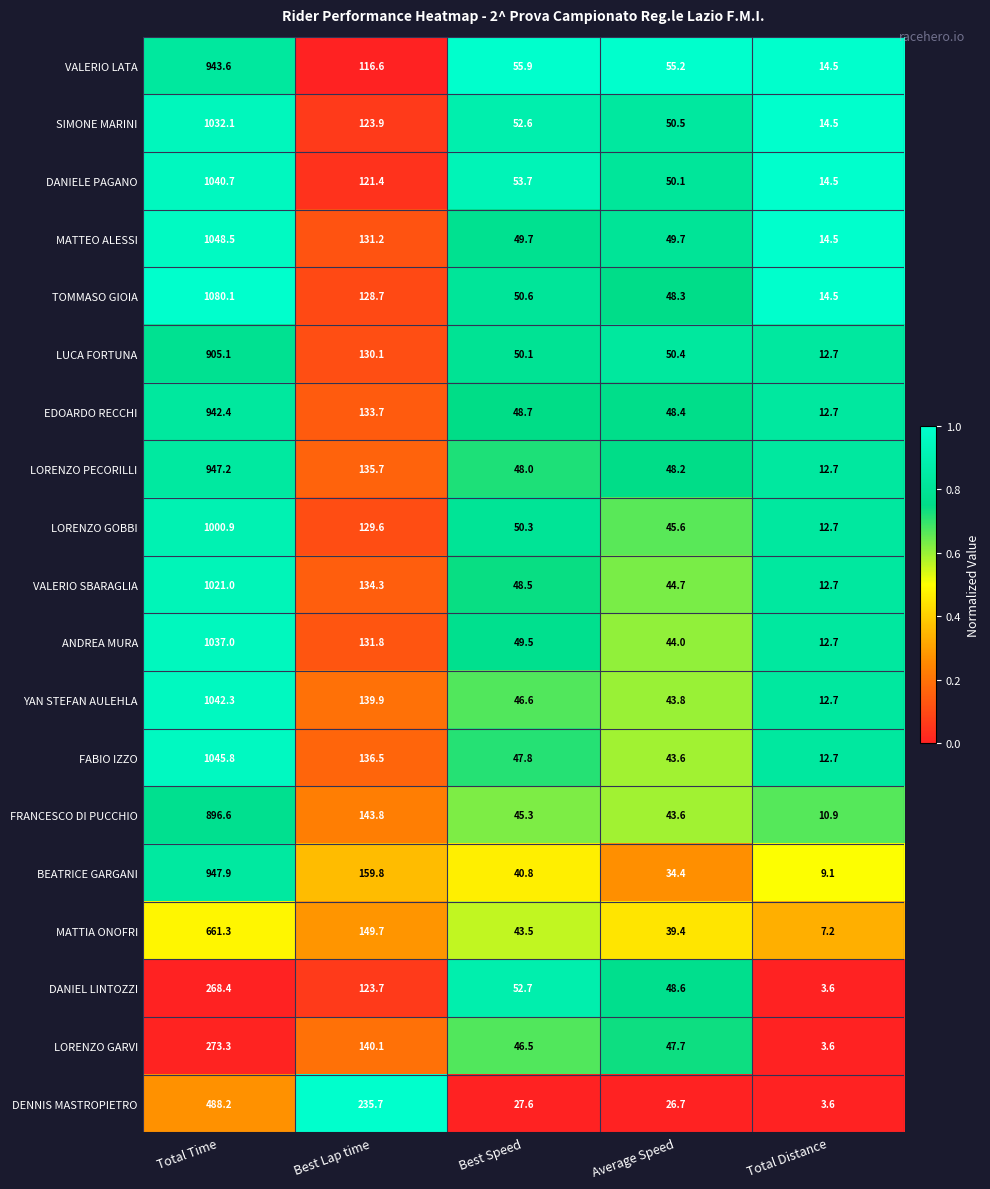

What is the total value across all series at Total Time?

16622.4